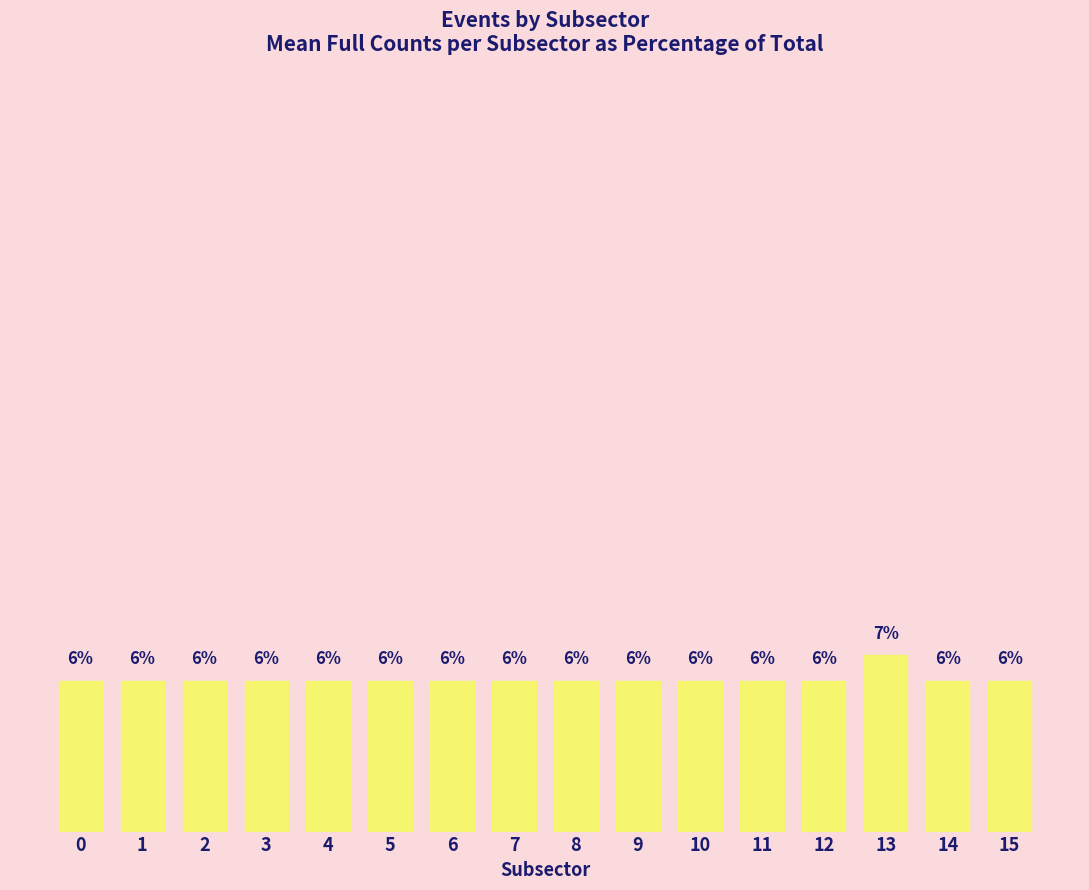

What is the average value?

6